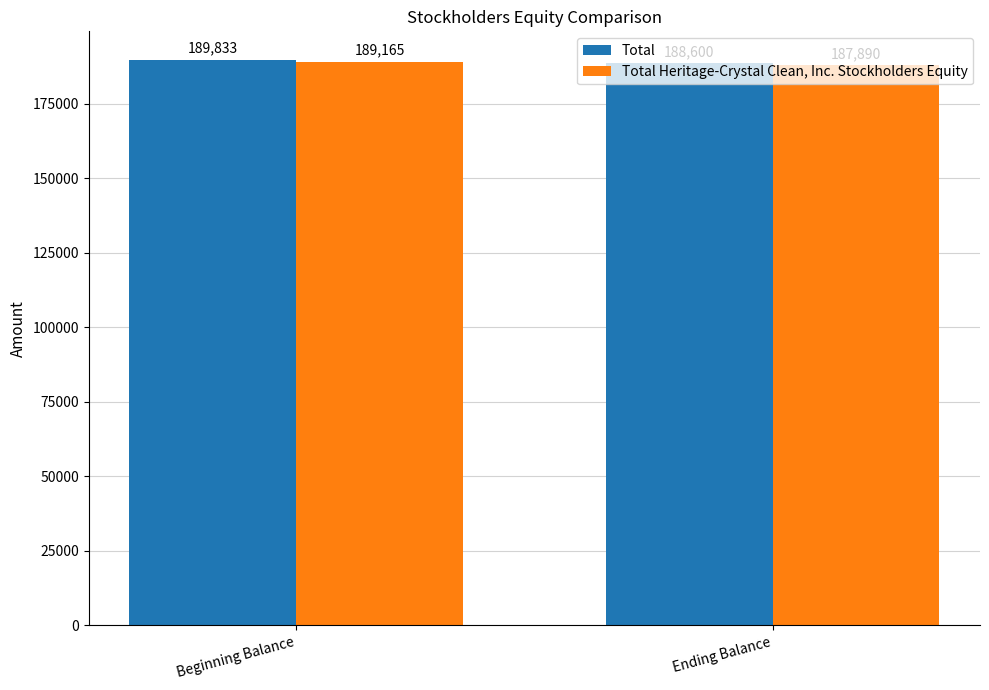

How many data points in Total are less than 189833?

1